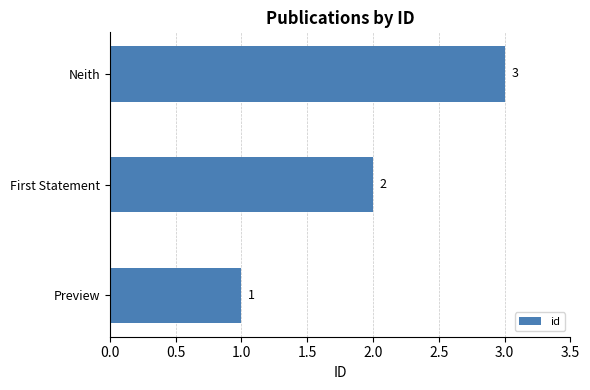

List the labels in order of value, largest first.

Neith, First Statement, Preview